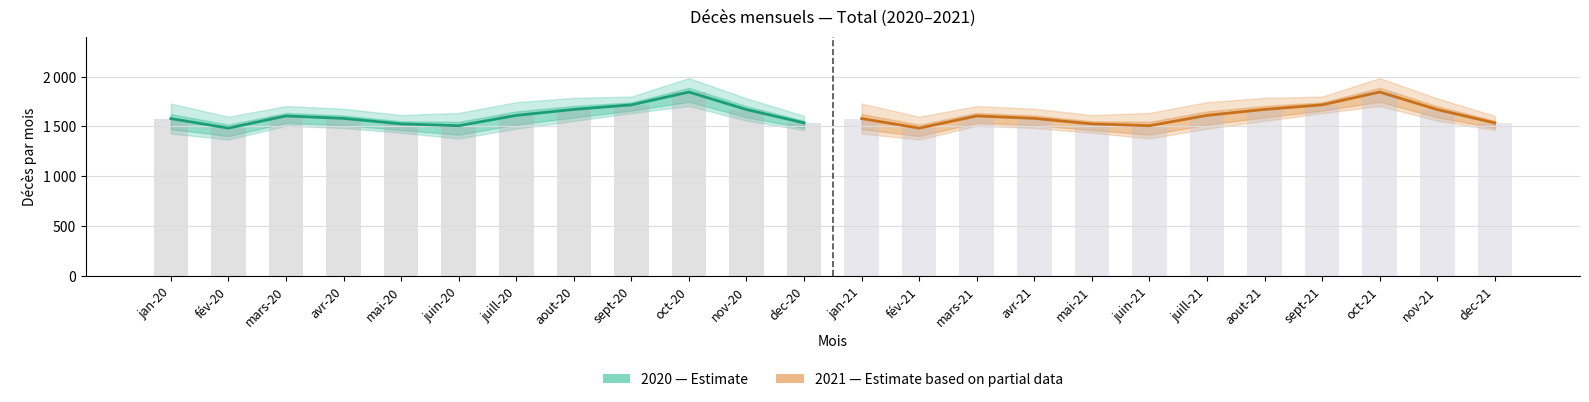

Where is Seuil supérieur (2021) nearest to the value 1663?

nov-21